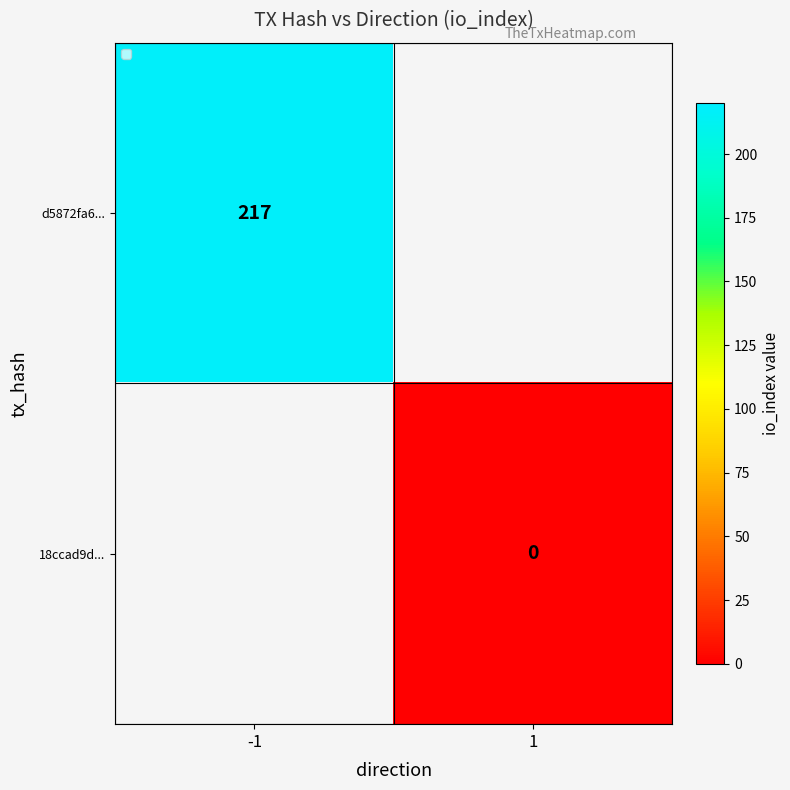

Is it true that d5872fa6... equals 130 at -1?

False